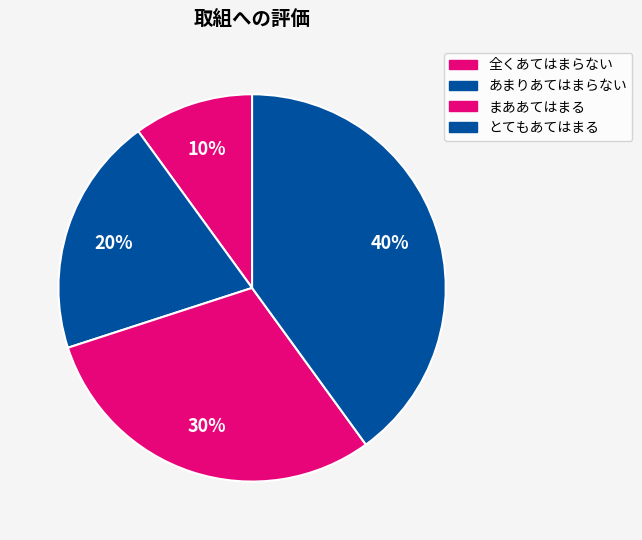

Does まああてはまる represent more than half of the total?

No